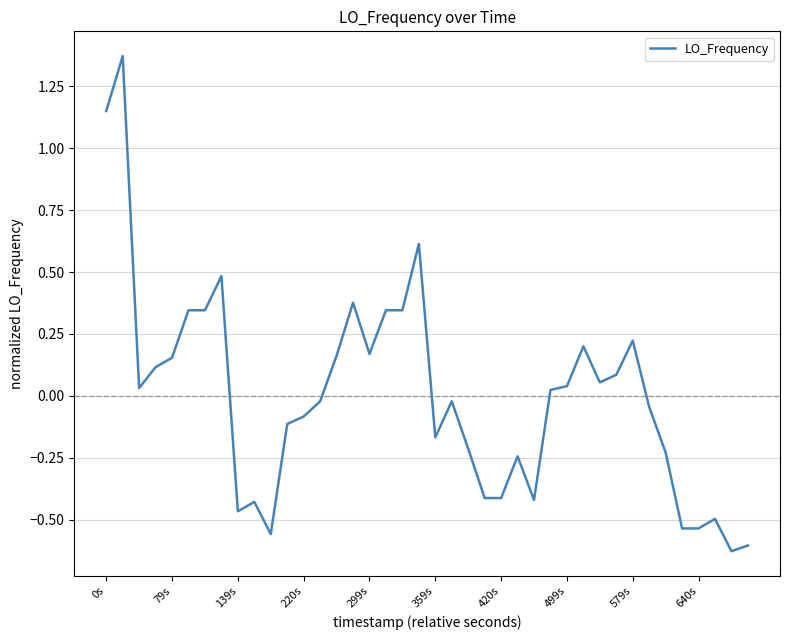

How many lines are shown in the chart?

1